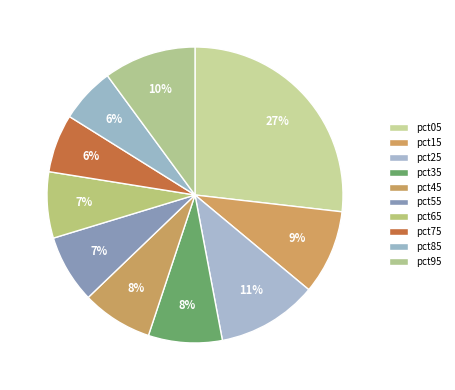

To the nearest percent, what is the average slice percentage?

10%